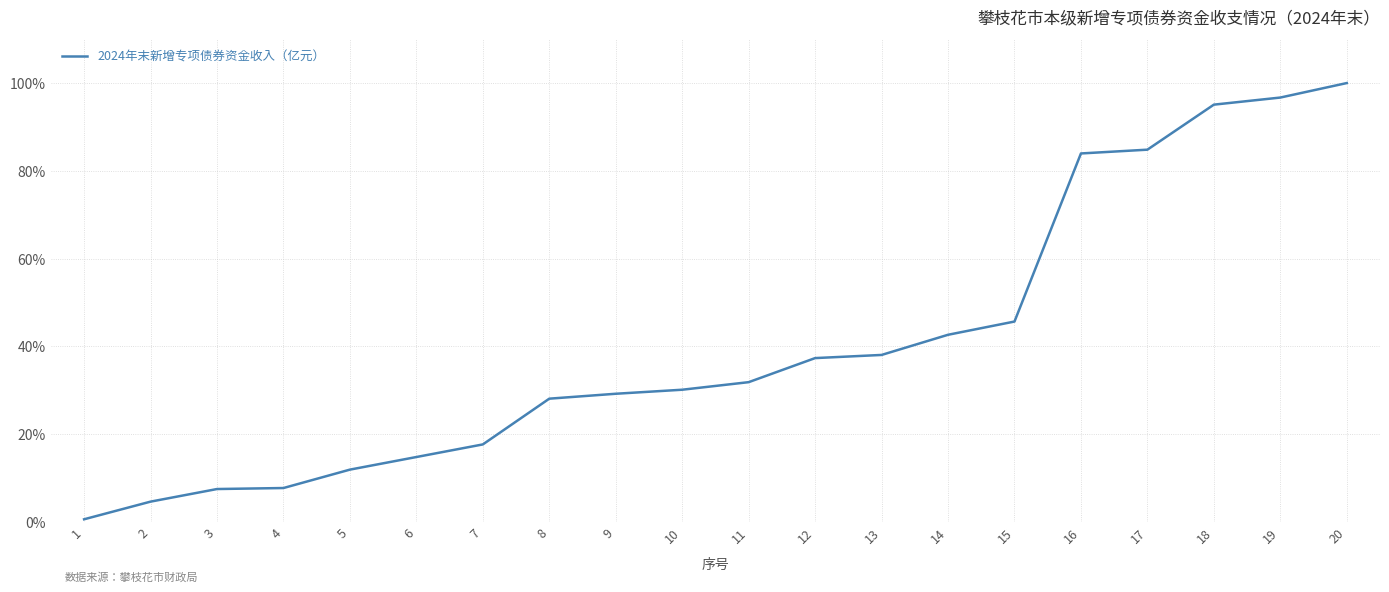

What is the maximum value shown in the chart?

100.0